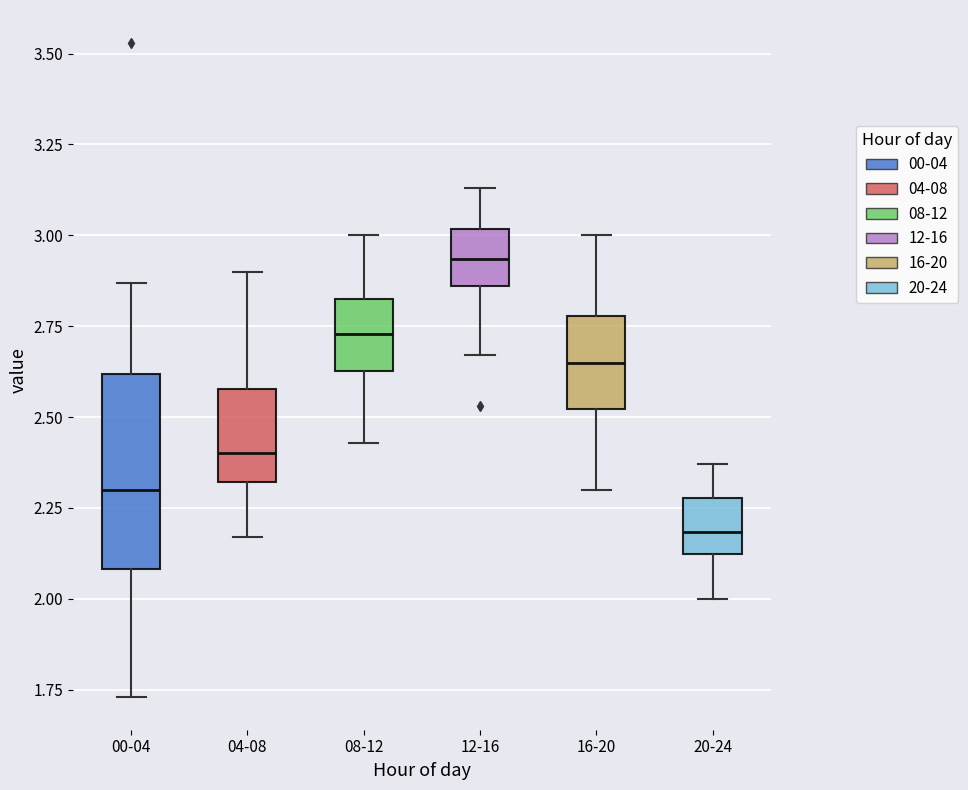

Which box has the highest median line?

12-16